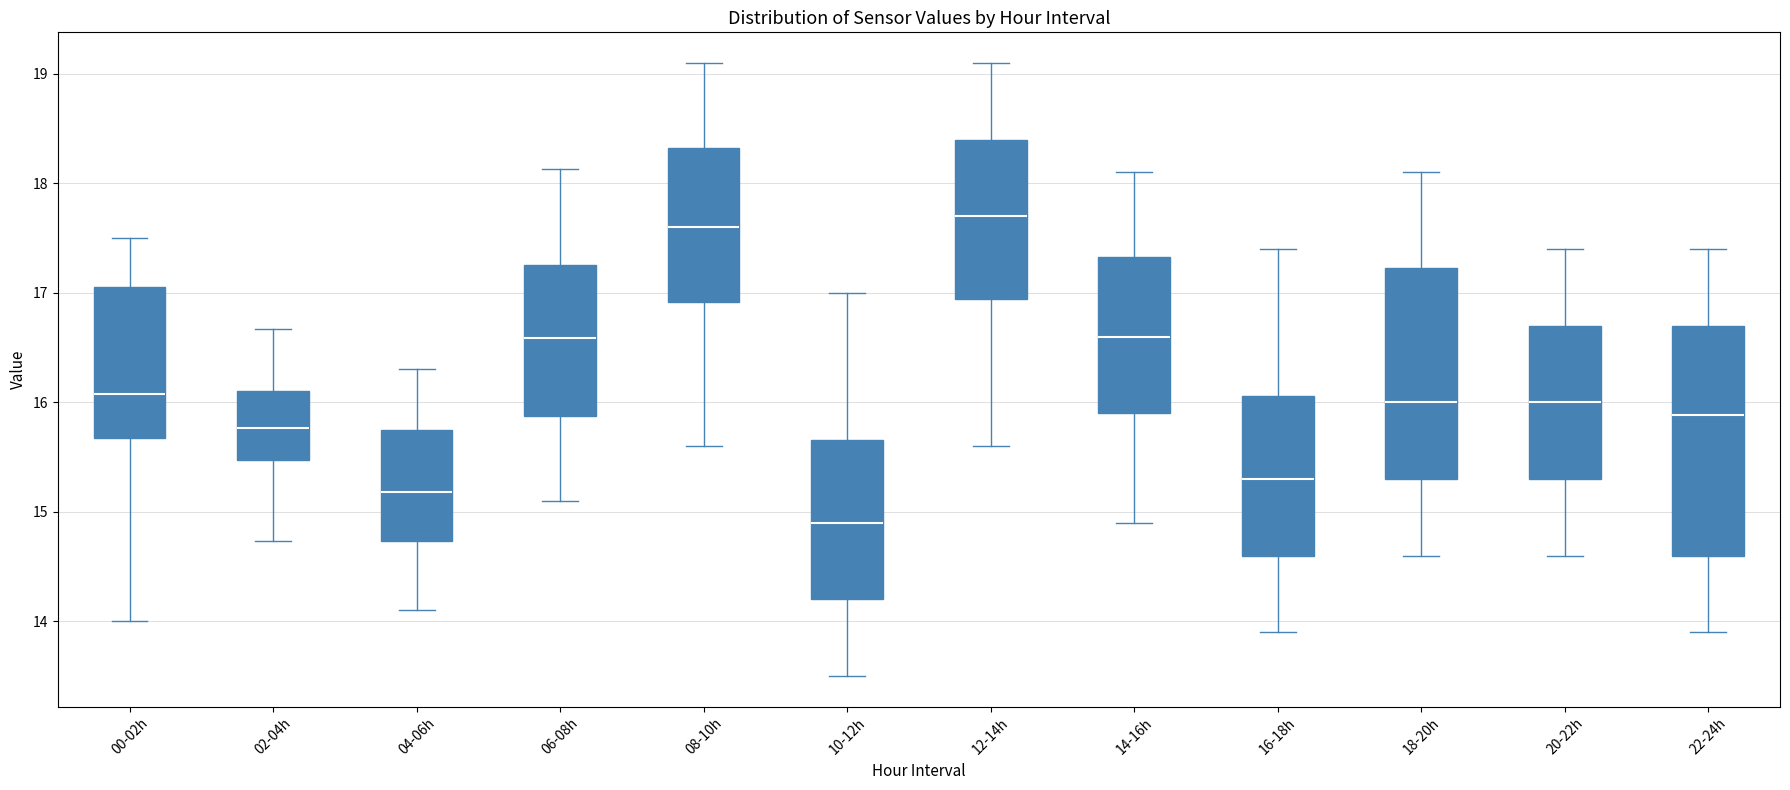

Where is the upper edge of the box for 08-10h on the y-axis? The values are not printed on the chart, so give them approximately, as read against the axis.

18.3